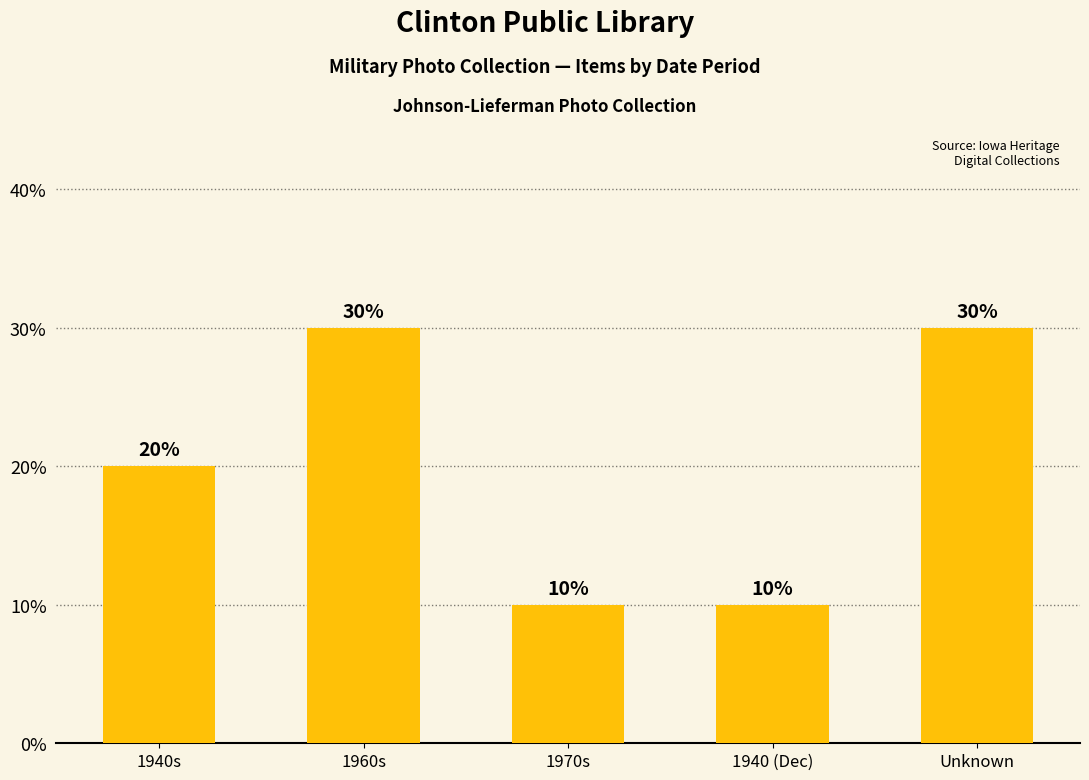

At which label is the value closest to 20?

1940s